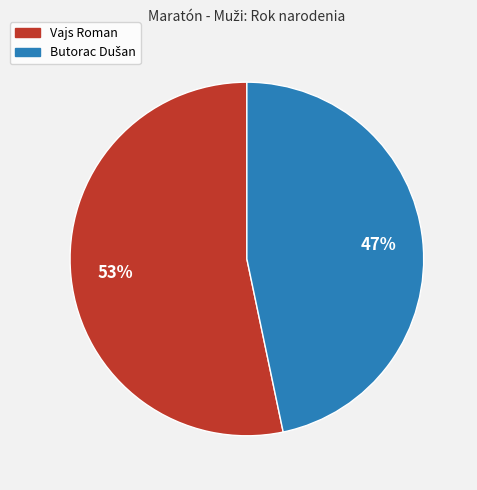

What is the largest slice in the pie chart?

Vajs Roman